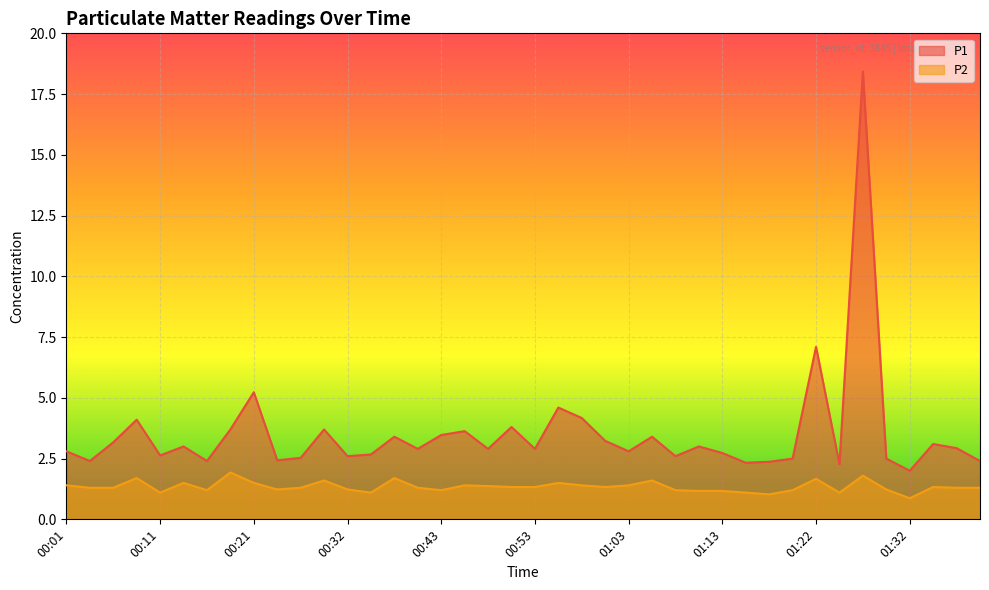

What is the average value of the P1 series?

3.5